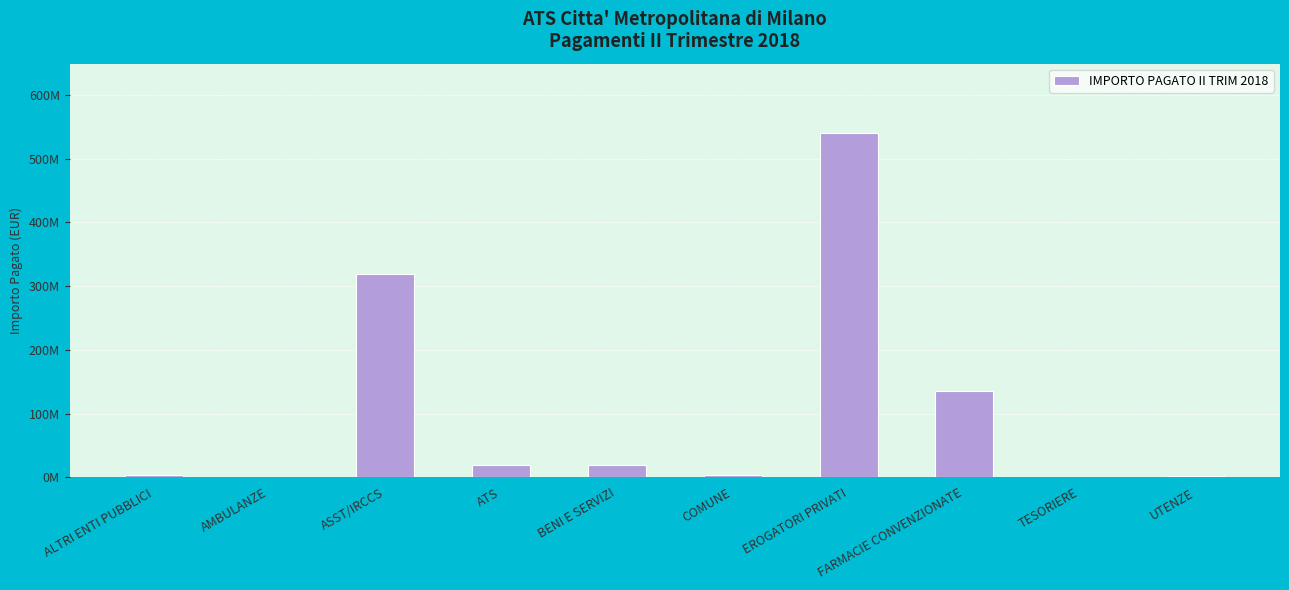

What position from the right is TESORIERE?

2